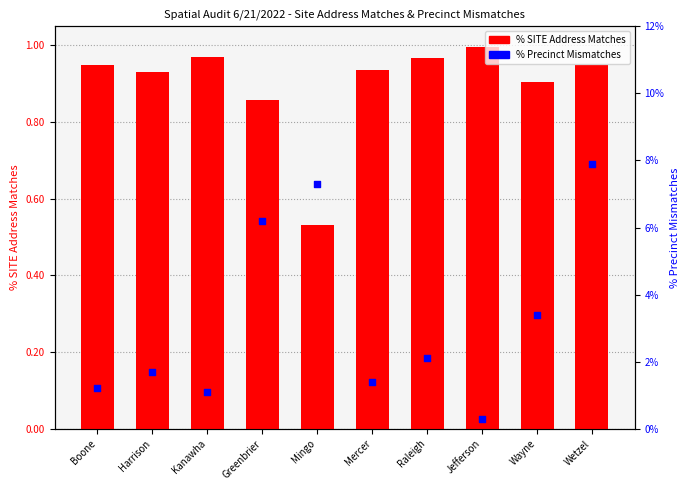

Is the value of % Precinct Mismatches at Greenbrier greater than the value of % SITE Address Matches at Boone?

No